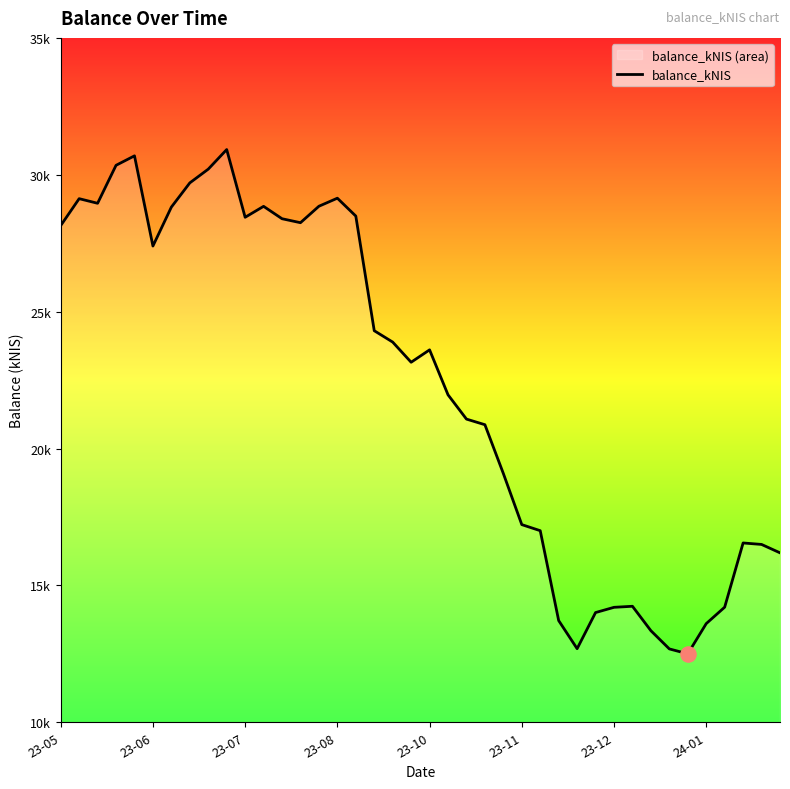

What is the ratio of the value at 32 to the value at 24?

0.7